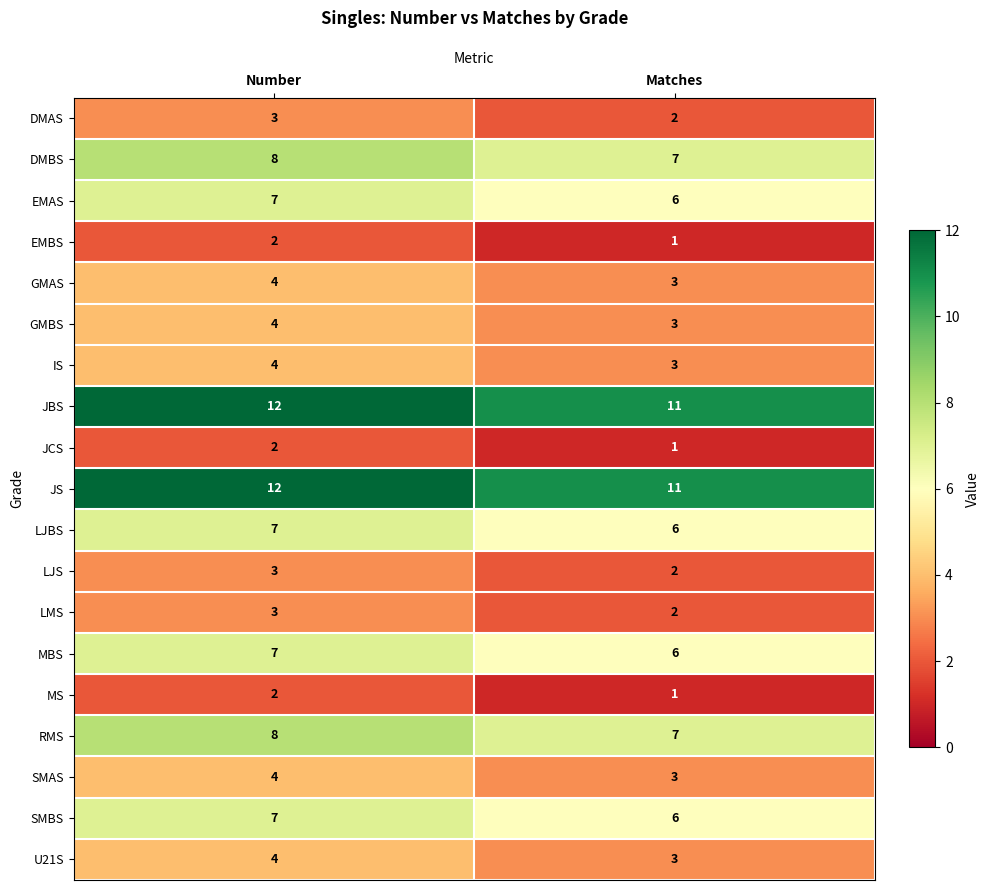

True or false: IS has a value of 2 at Matches.

False